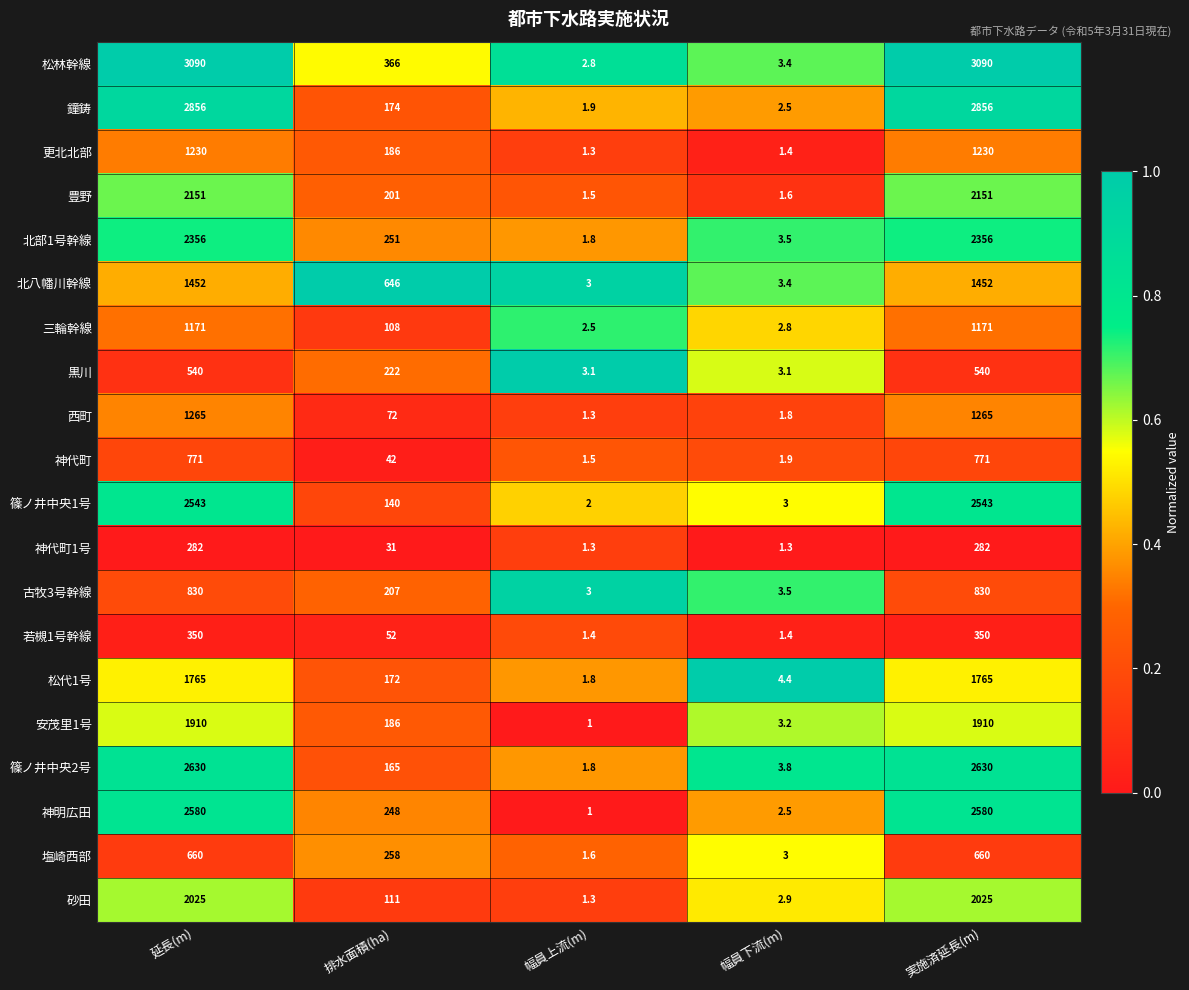

What is the difference between the 篠ノ井中央1号 values at 幅員下流(m) and 延長(m)?

2540.0